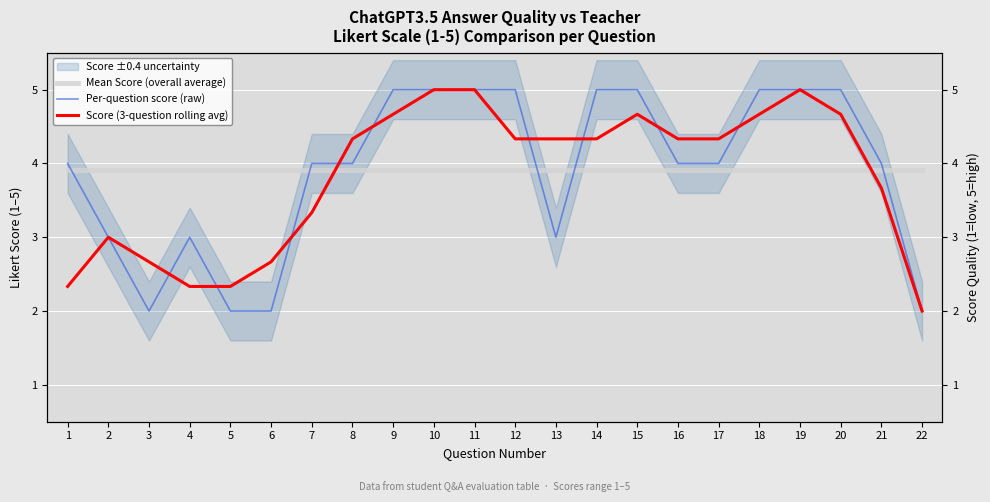

Which category has the highest value in the Score (3-question rolling avg) series?

10